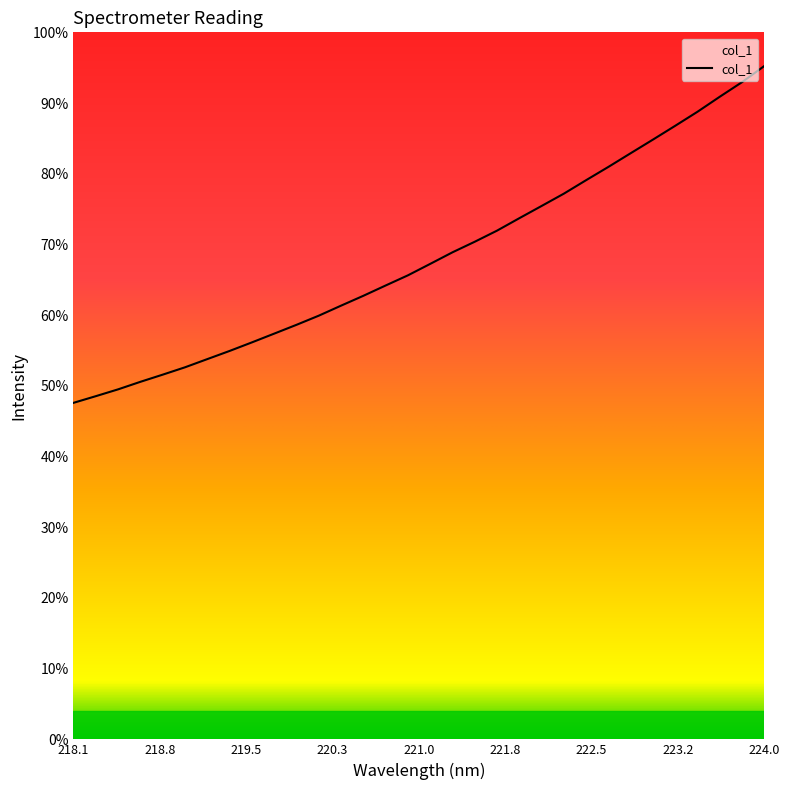

Does the chart display data point markers on the line(s)?

No